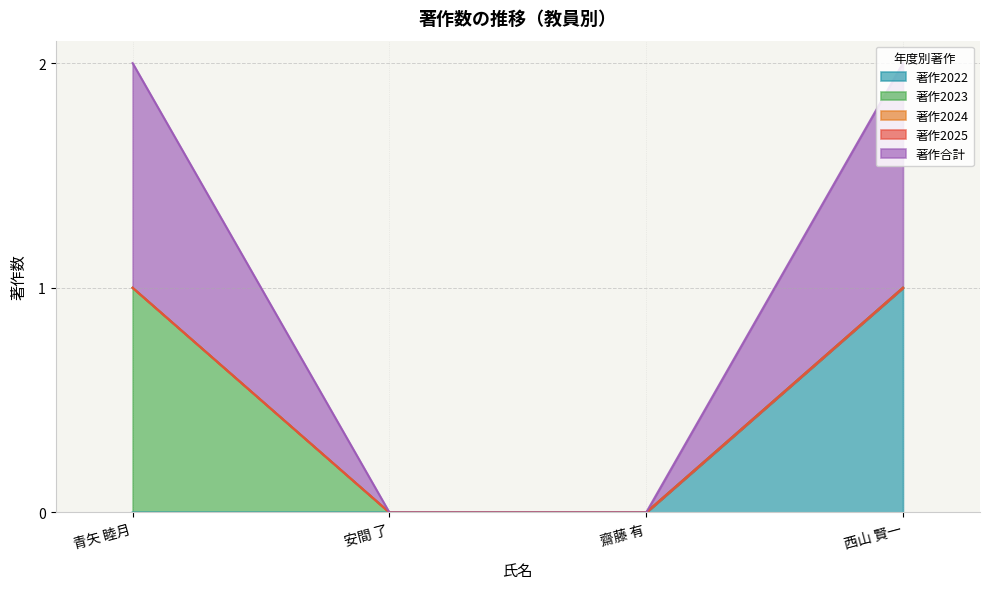

What is the sum of the 著作合計 values at 齋藤 有 and 青矢 睦月?

1